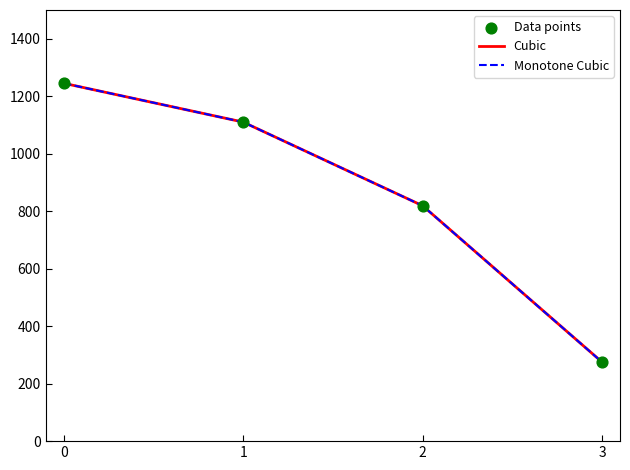

Is this an area chart (filled region under the line)?

No